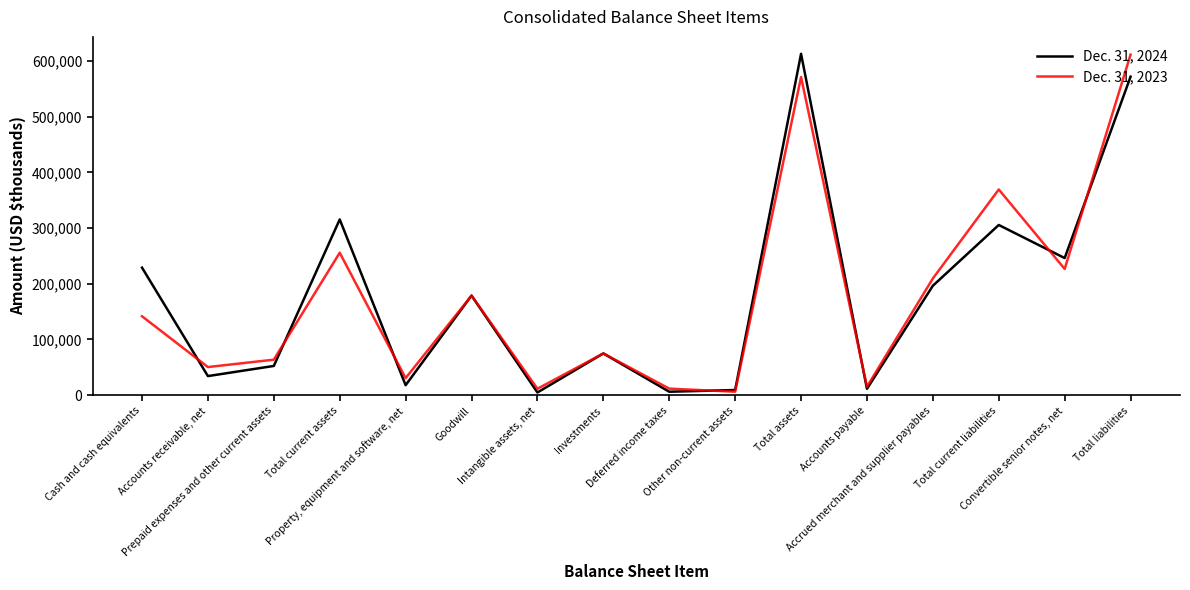

What is the greatest value displayed?

612690